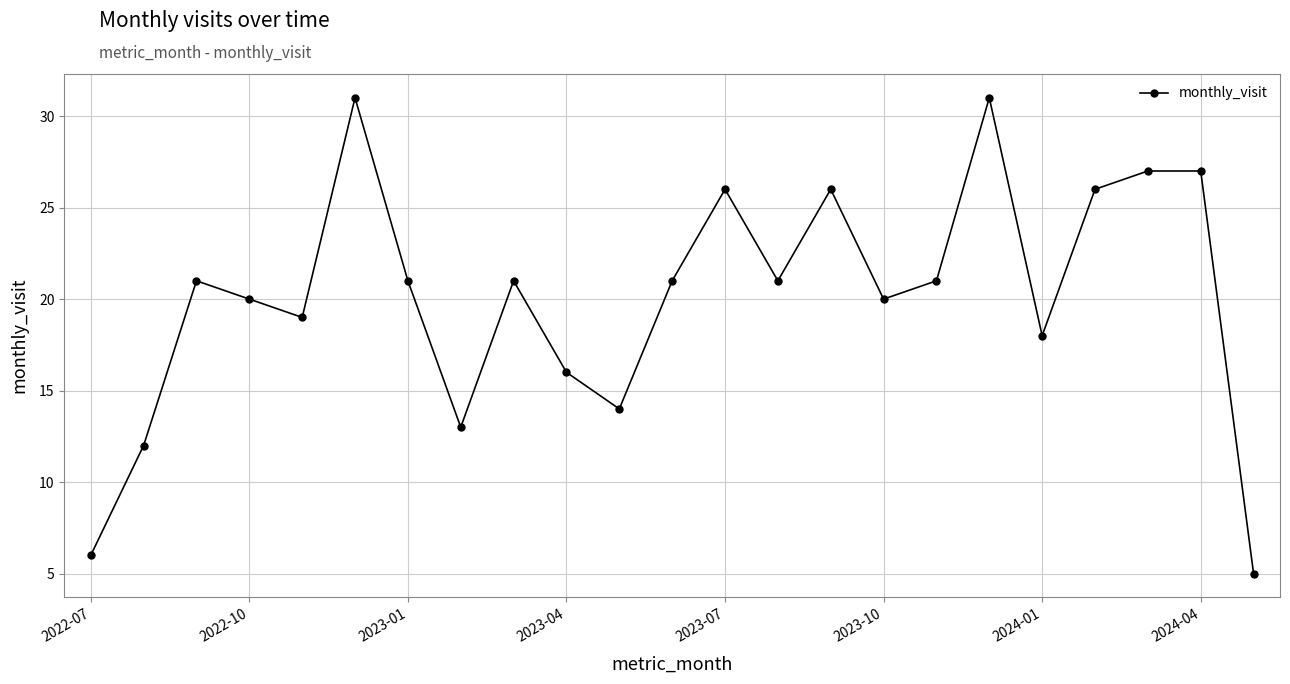

What is the maximum value shown in the chart?

31